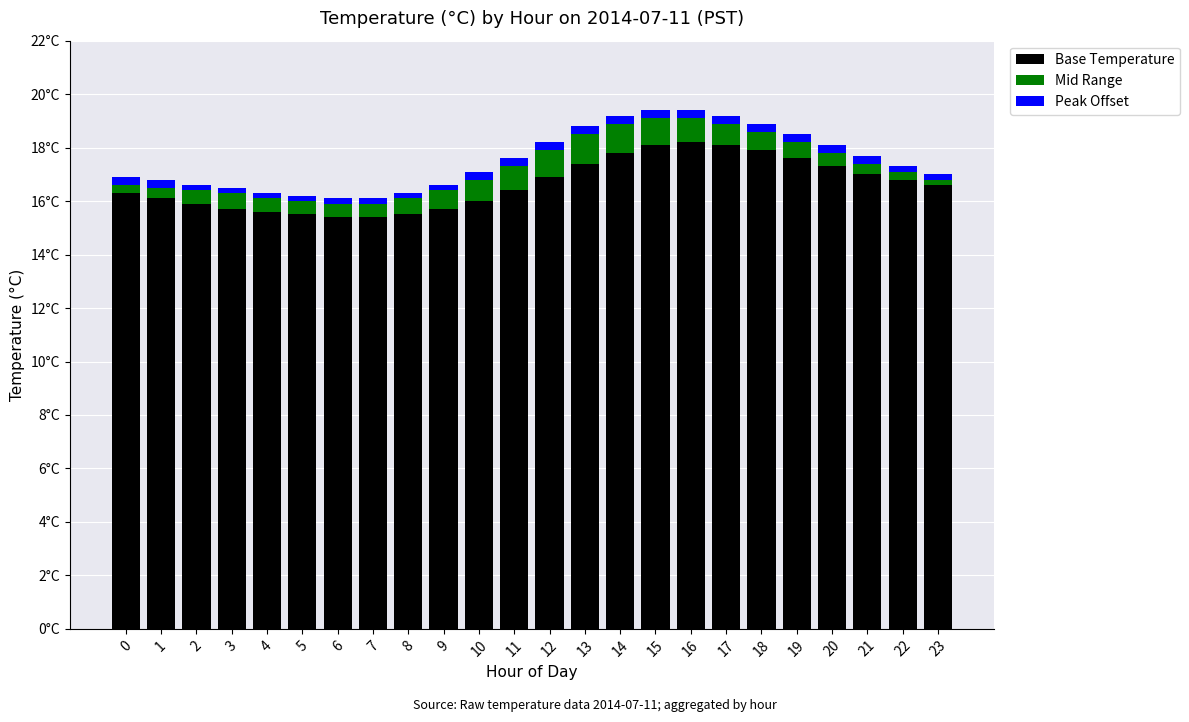

What are all the series names shown in the legend?

Base Temperature, Mid Range, Peak Offset